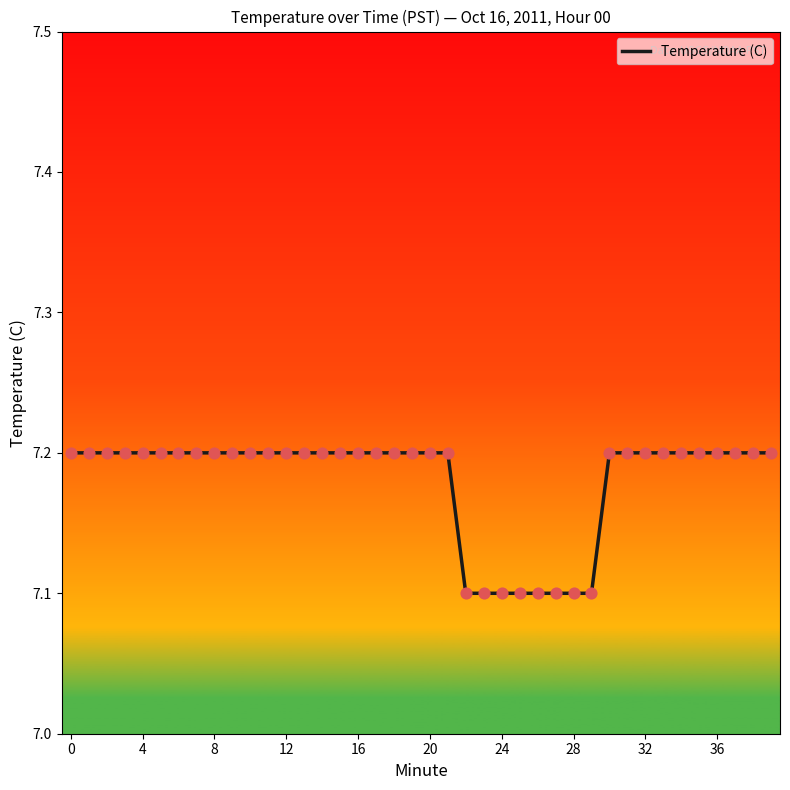

What is the smallest value displayed?

7.1